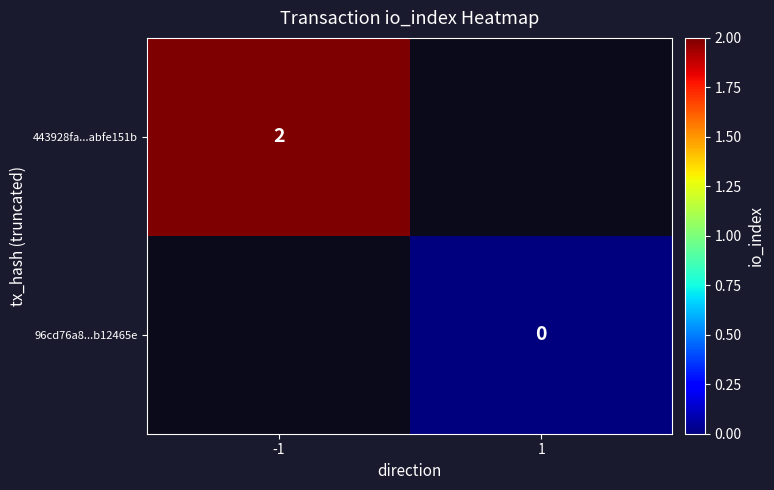

The 443928fa...abfe151b series shows 3 at -1. True or false?

False